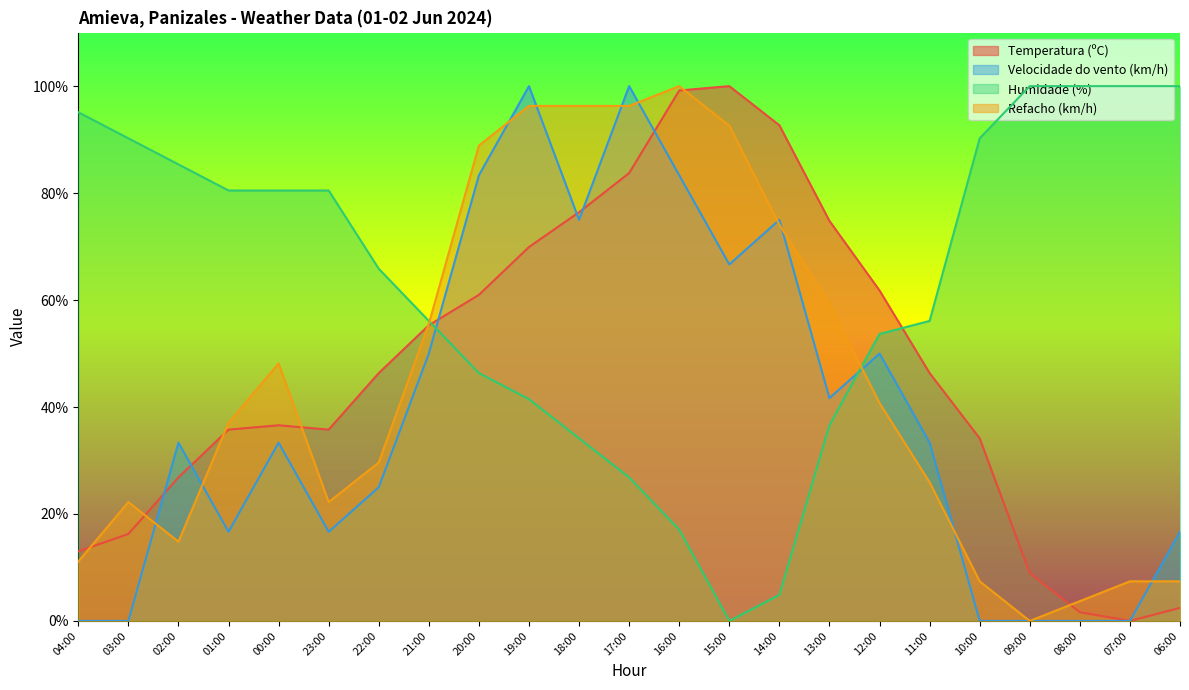

What is the label of the 19th point from the left?

10:00